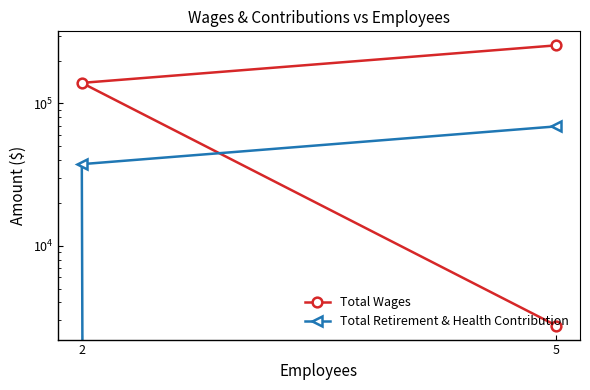

Is this an area chart (filled region under the line)?

No